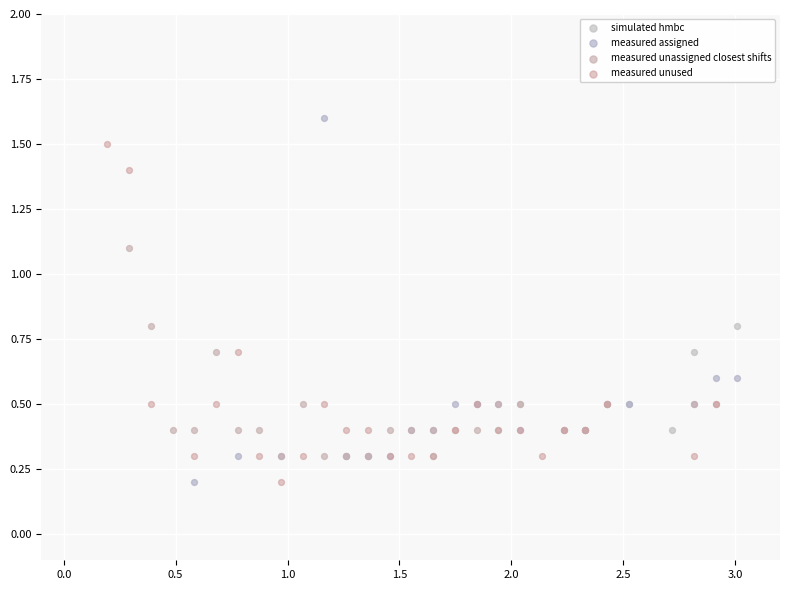

Which series contains the highest Y value?

measured assigned